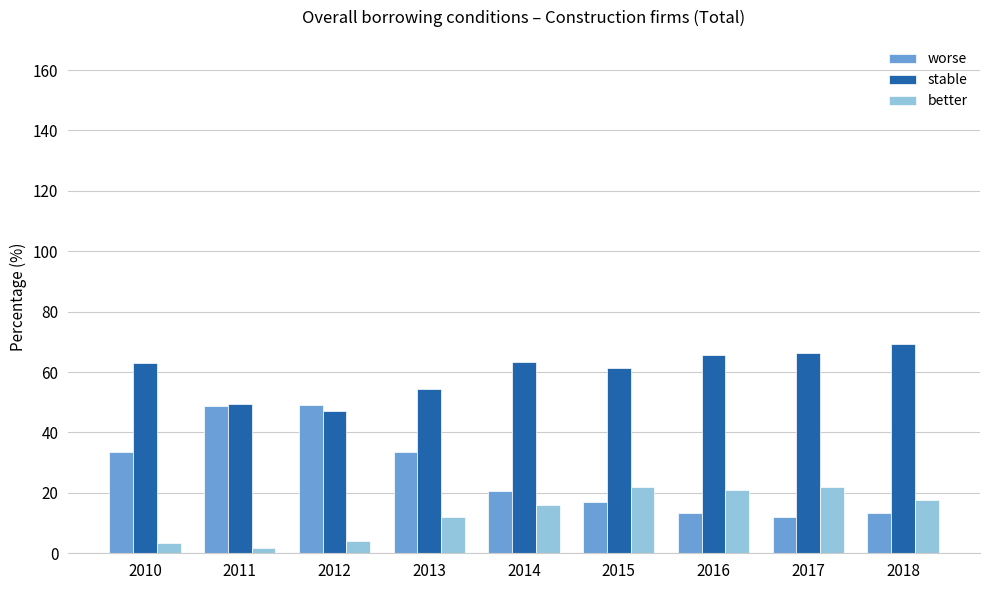

Does the chart contain stacked bars?

No